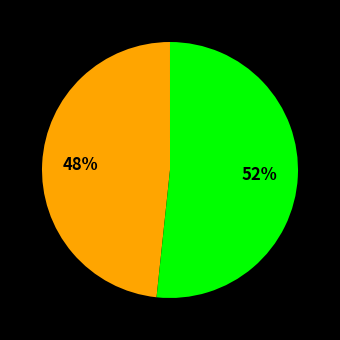

Is there any slice that represents more than half of the pie?

Yes